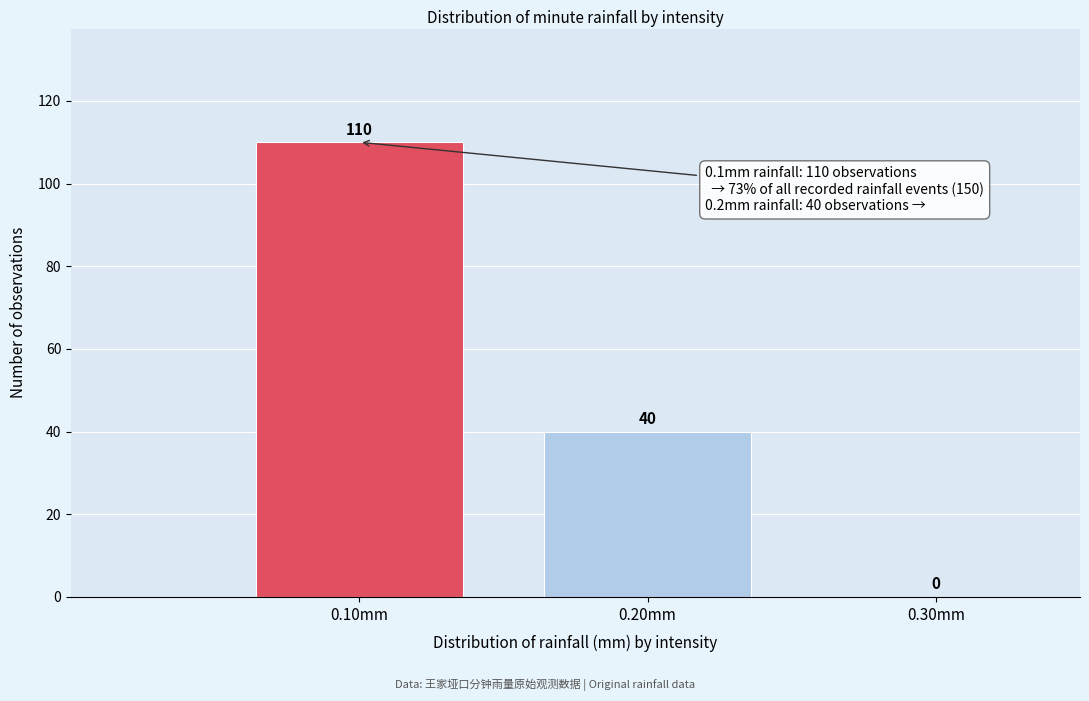

Reading left to right, list every bar in this chart as the range it spans on the x-axis followed by its height.

0.05 to 0.15: 110
0.15 to 0.25: 40
0.25 to 0.35: 0